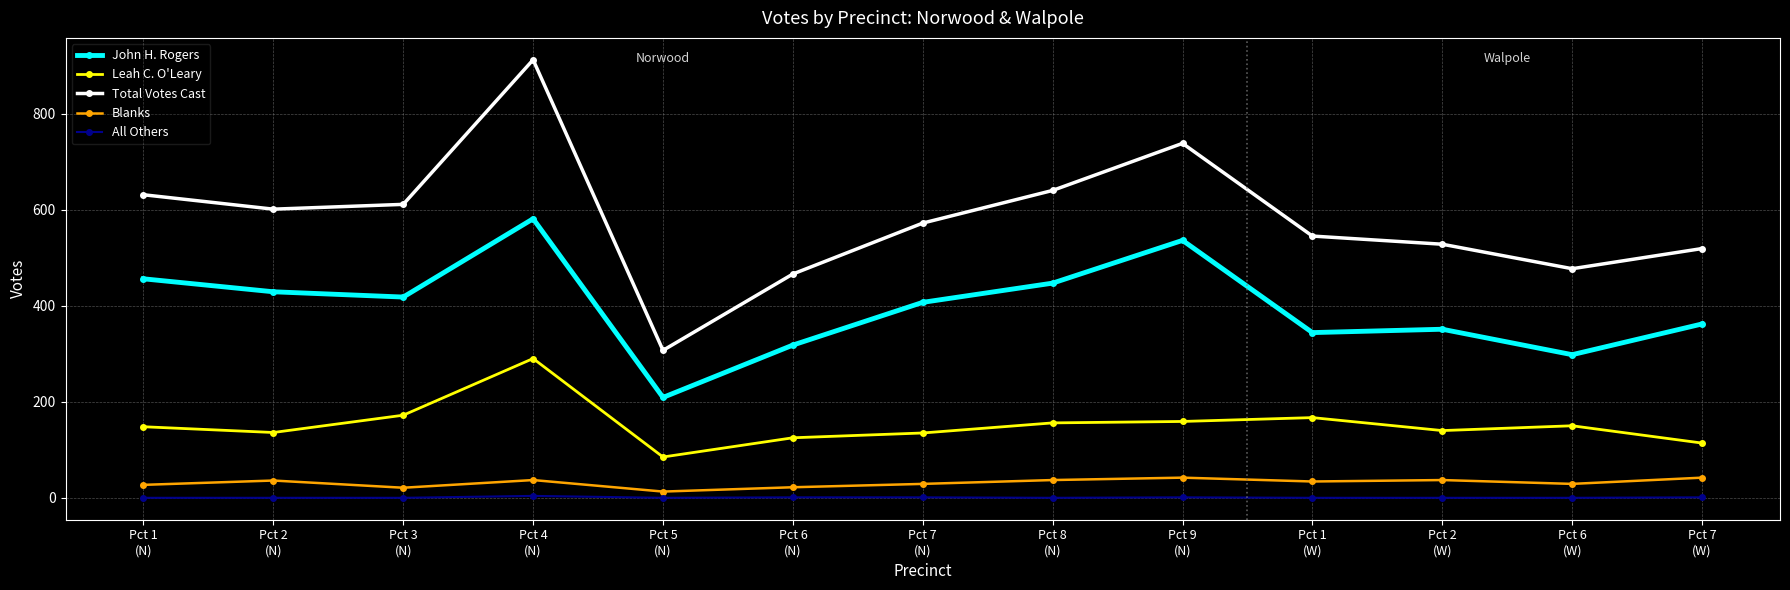

Does the chart display data point markers on the line(s)?

Yes